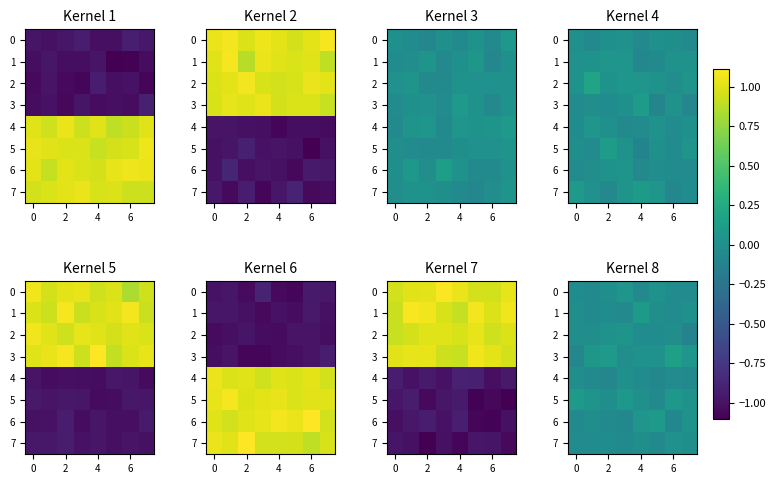

Rank the series by their maximum value, from highest to lowest.

3, 1, 6, 5, 0, 2, 7, 4